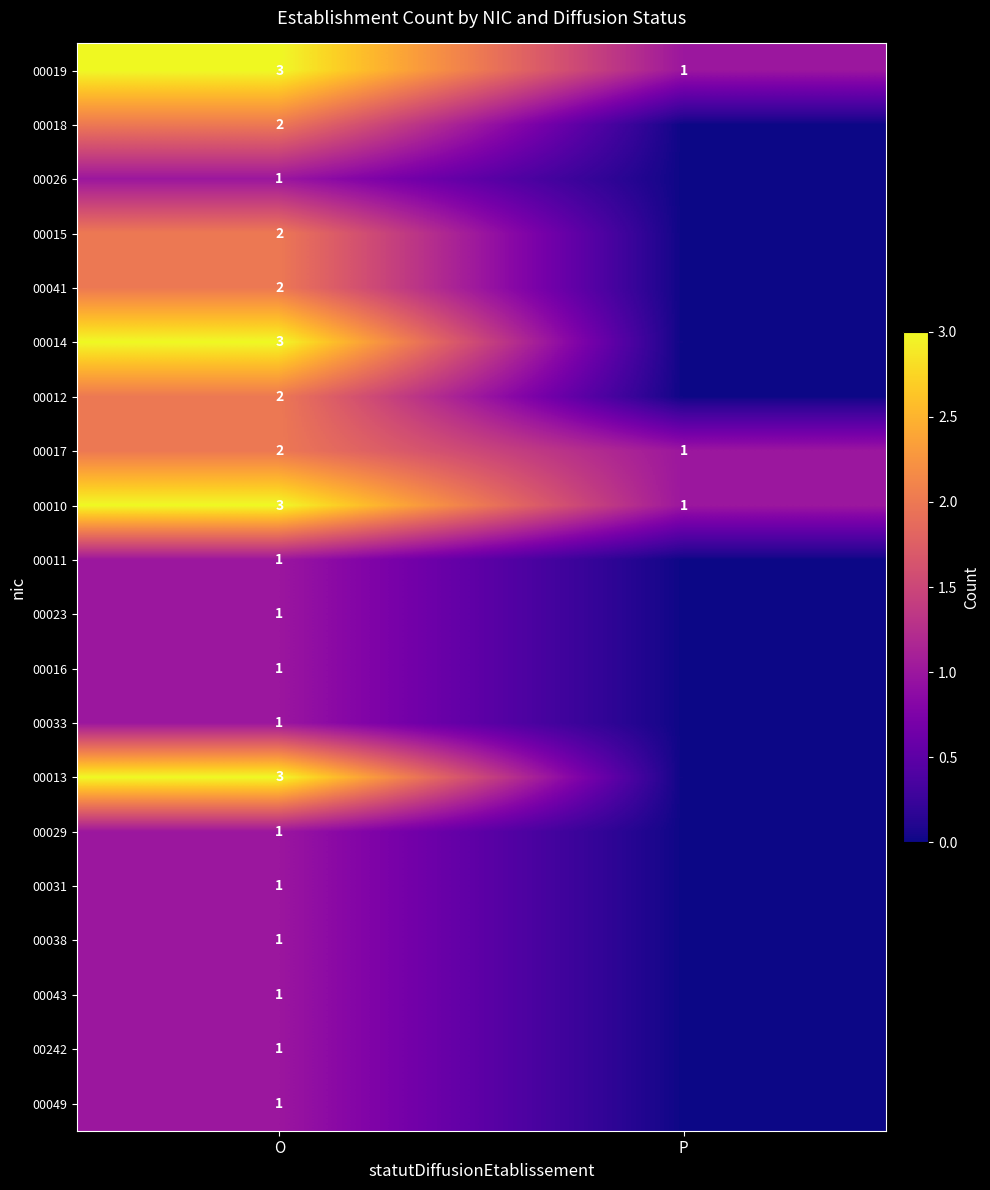

The 00017 series shows 2 at O. True or false?

True